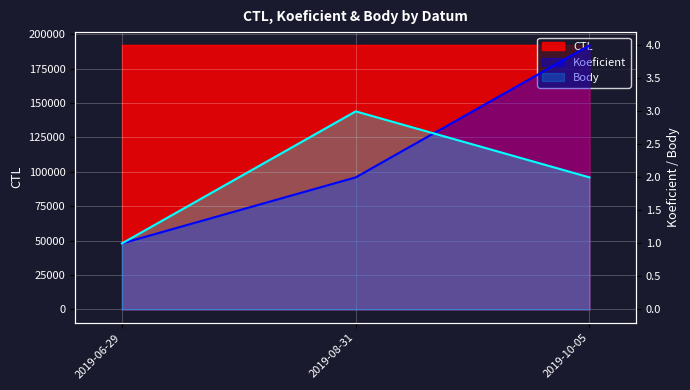

At which label is Koeficient closest to 2?

2019-08-31